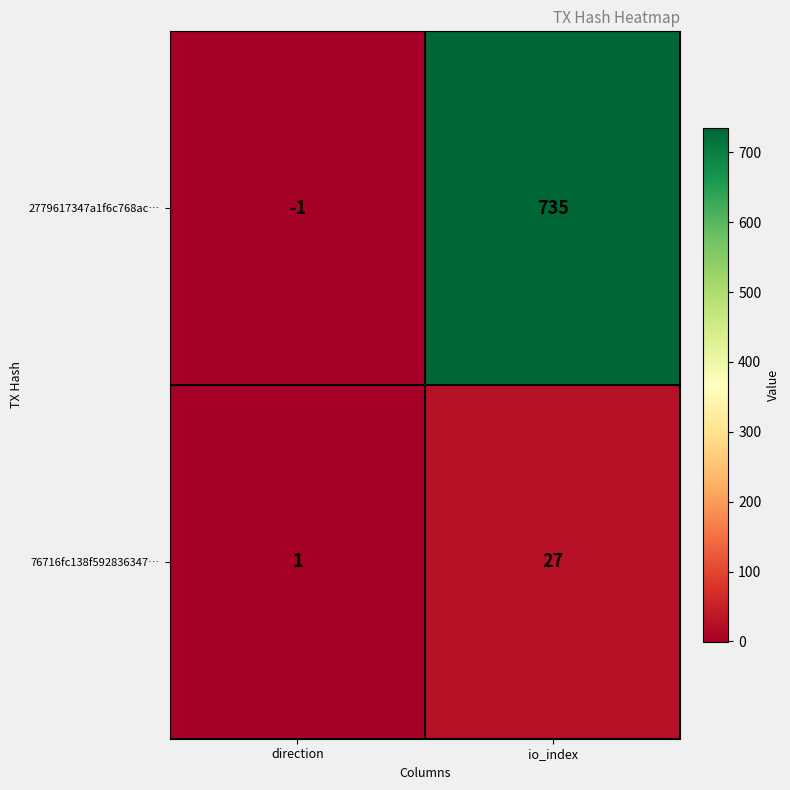

The 2779617347a1f6c768ac… series shows 1205 at io_index. True or false?

False